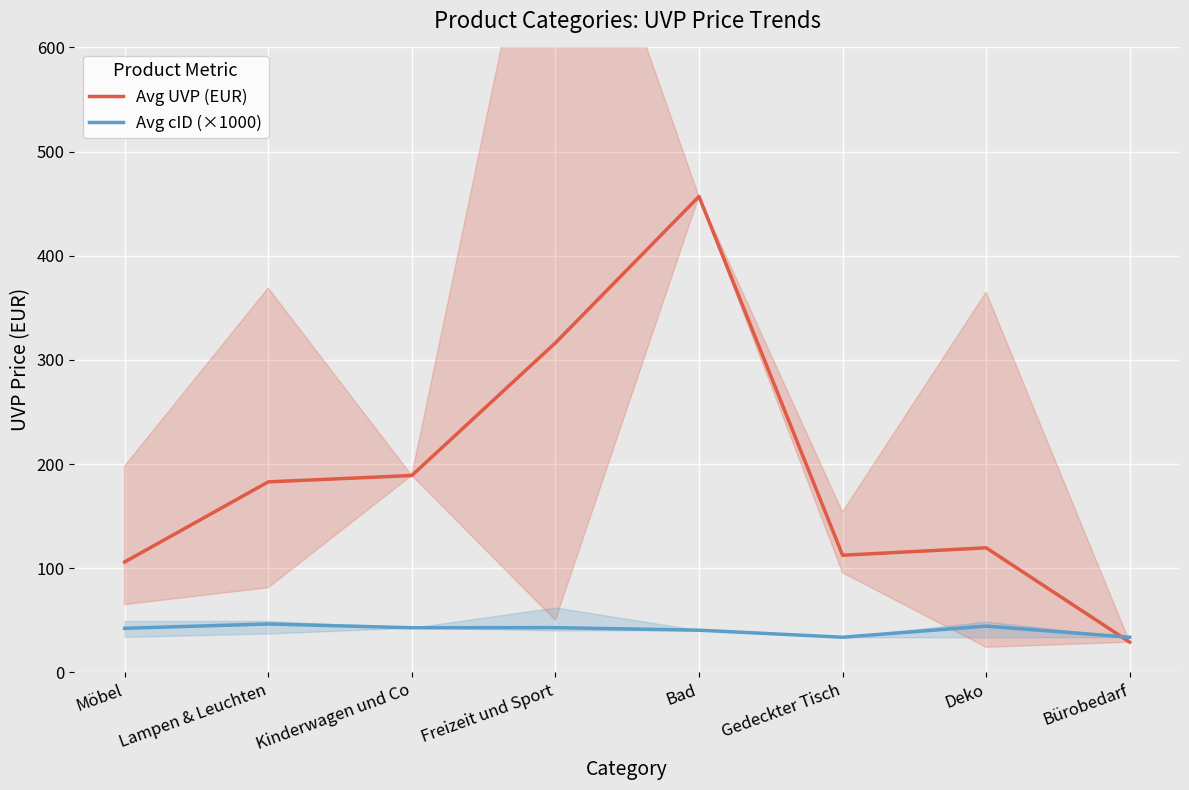

Reading left to right, list all the values displayed in this chart.

Avg UVP (EUR): Möbel=106.0	Lampen & Leuchten=182.9	Kinderwagen und Co=189.0	Freizeit und Sport=316.3	Bad=456.9	Gedeckter Tisch=112.4	Deko=119.6	Bürobedarf=29.0
Avg cID (×1000): Möbel=42.3	Lampen & Leuchten=46.4	Kinderwagen und Co=42.8	Freizeit und Sport=42.9	Bad=40.5	Gedeckter Tisch=33.7	Deko=44.4	Bürobedarf=33.7